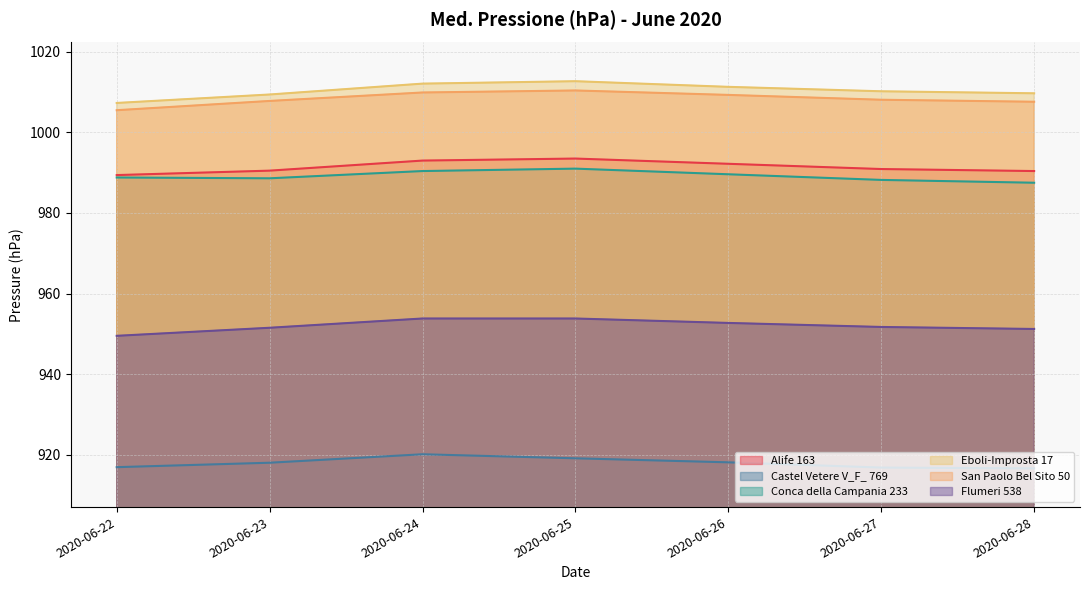

The value of Castel Vetere V_F_ 769 at 2020-06-26 is 413.7. True or false?

False